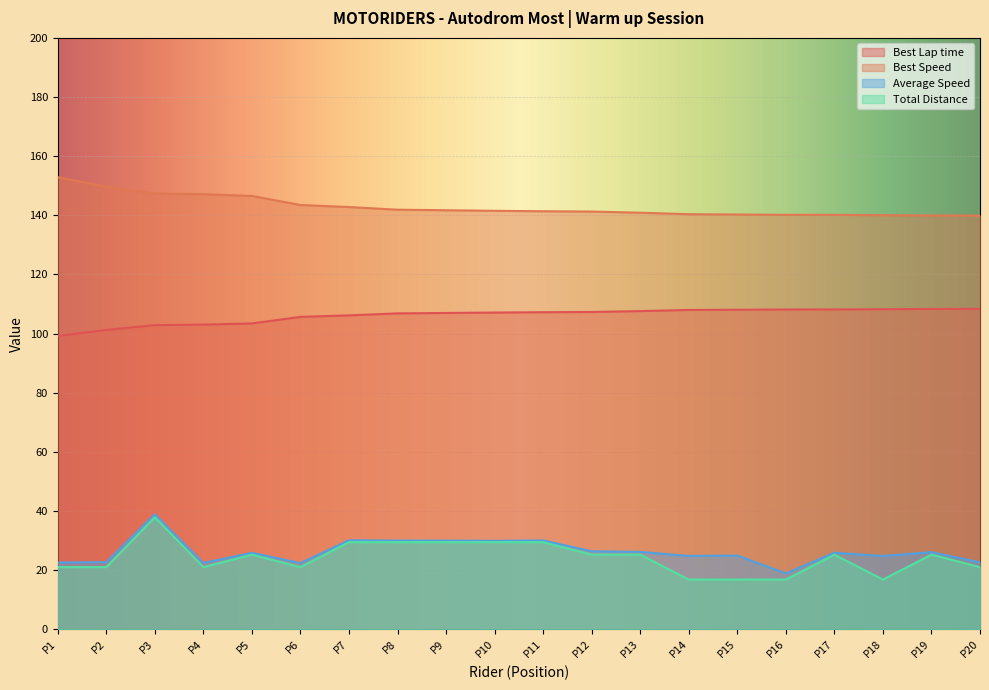

Which series has the largest range (max minus min)?

Total Distance